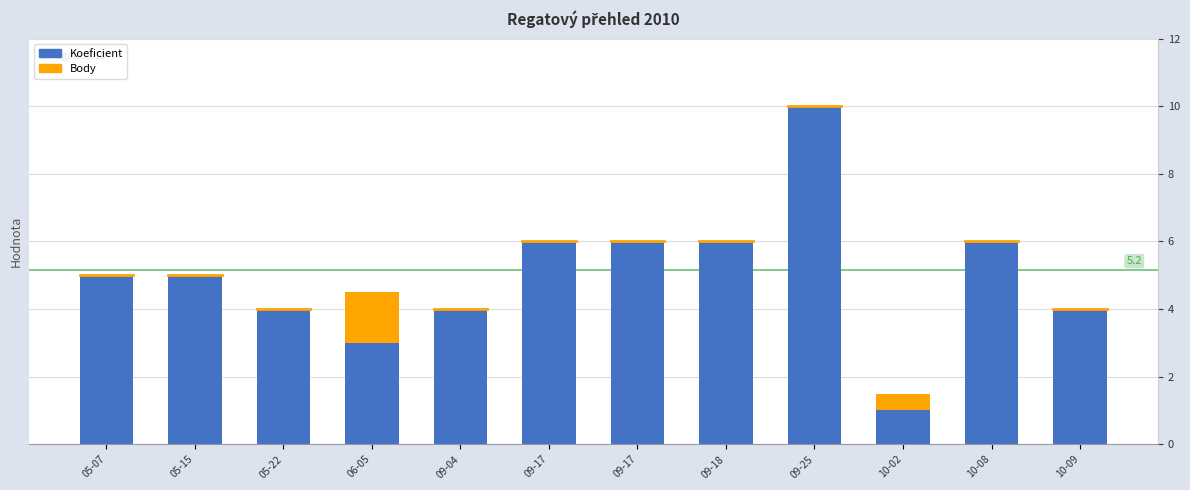

What is the label of the 11th bar from the right?

05-15